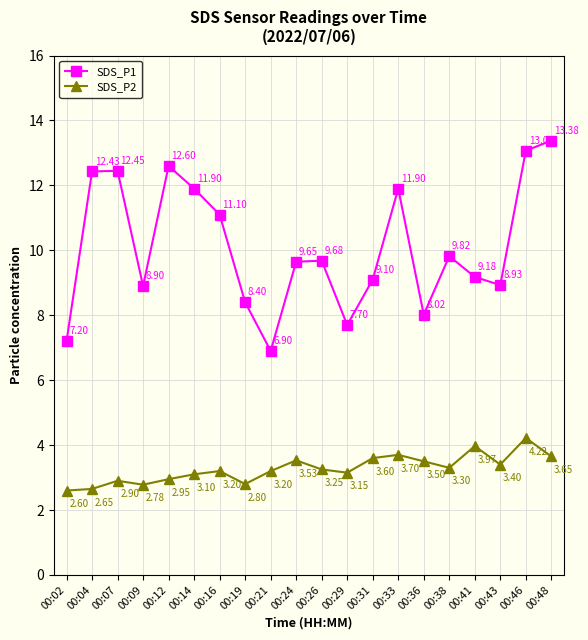

List the series in order of their overall mean, highest first.

SDS_P1, SDS_P2